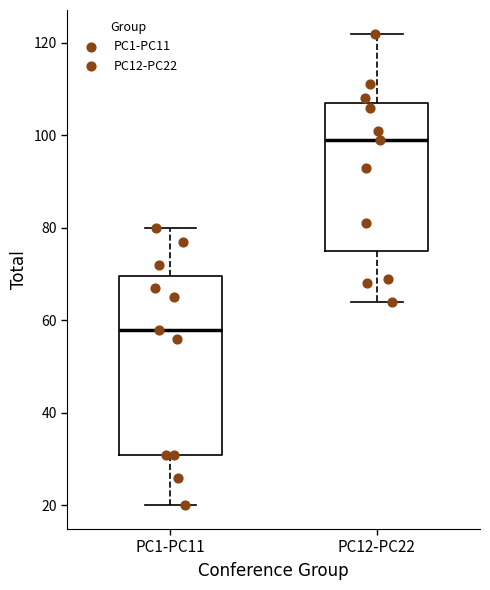

Which box's median line is the lowest?

PC1-PC11